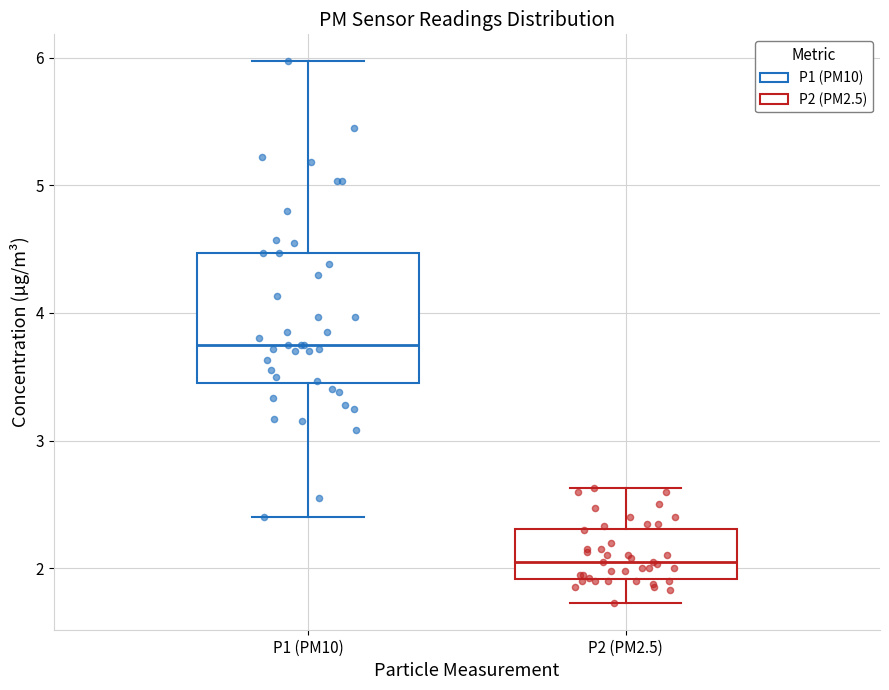

Where is the upper edge of the box for P1 (PM10) on the y-axis? The values are not printed on the chart, so give them approximately, as read against the axis.

4.5